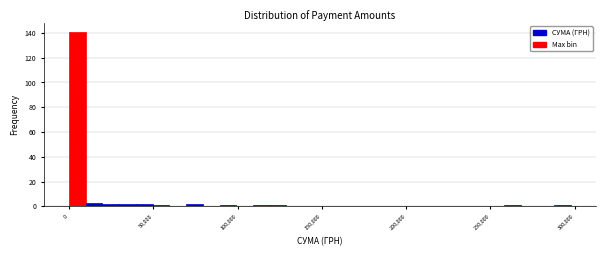

Around what value on the x-axis is the tallest bar? Give the approximate position of its centre, as read against the axis.

5000